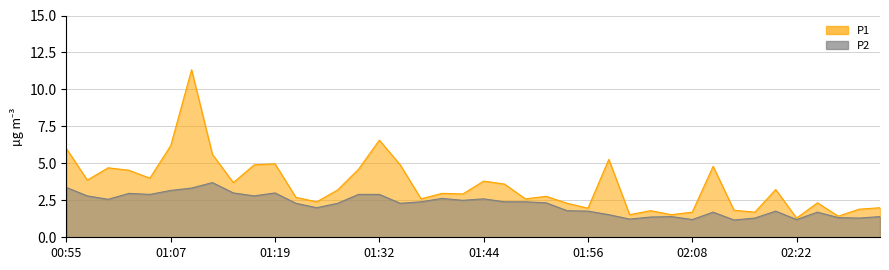

What are all the series names shown in the legend?

P1, P2